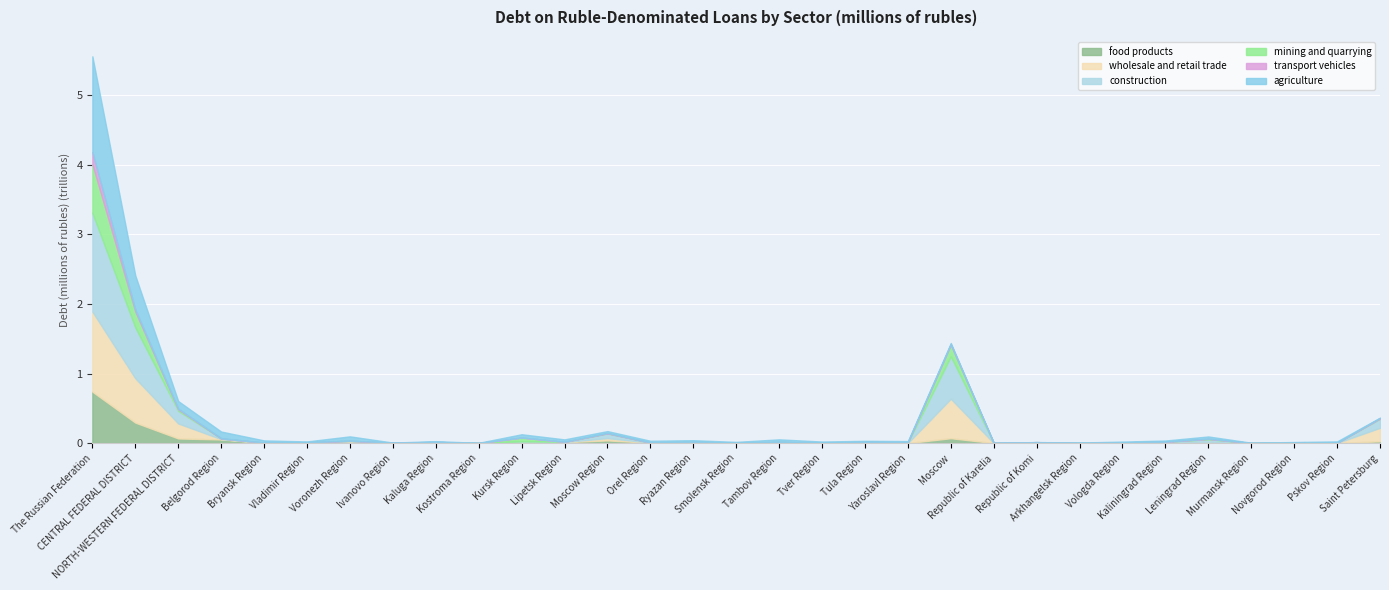

What is the label of the 9th point from the left?

Kaluga Region